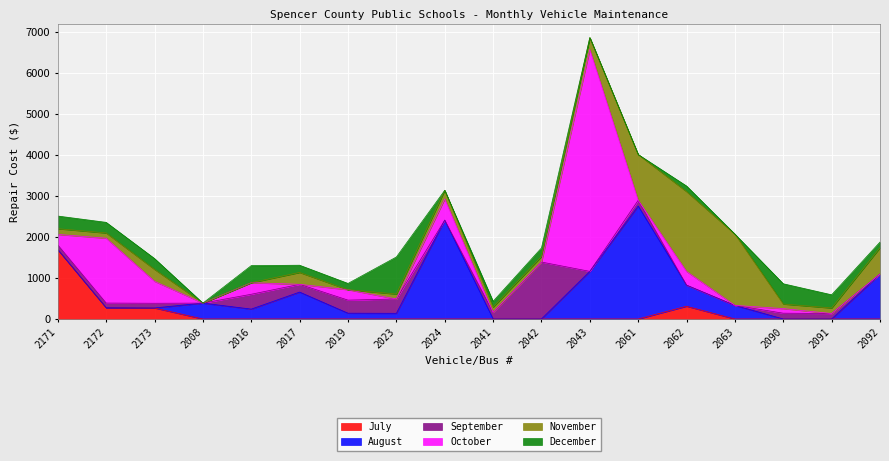

Reading left to right, extract all data points from this chart.

July: 1691.0	274.0	269.0	0.0	0.0	0.0	0.0	0.0	0.0	0.0	0.0	0.0	0.0	311.0	0.0	0.0	0.0	0.0
August: 0.0	0.0	0.0	387.0	241.0	656.0	141.0	138.0	2411.0	0.0	0.0	1161.2	2755.5	514.0	331.0	0.0	0.0	1095.0
September: 114.0	114.0	114.0	0.0	362.0	189.0	319.0	350.0	0.0	161.0	1389.0	0.0	141.0	0.0	0.0	141.0	133.0	0.0
October: 258.0	1582.0	536.0	0.0	282.0	0.0	254.0	0.0	518.0	0.0	0.0	5413.0	0.0	335.0	0.0	112.0	0.0	0.0
November: 139.0	128.0	291.0	0.0	0.0	290.0	0.0	120.0	209.0	129.0	135.0	290.0	1115.9	1948.0	1739.0	112.0	135.0	644.0
December: 309.0	259.0	264.0	0.0	417.0	176.0	153.0	904.0	0.0	141.0	208.0	0.0	0.0	136.0	0.0	494.0	322.0	137.0